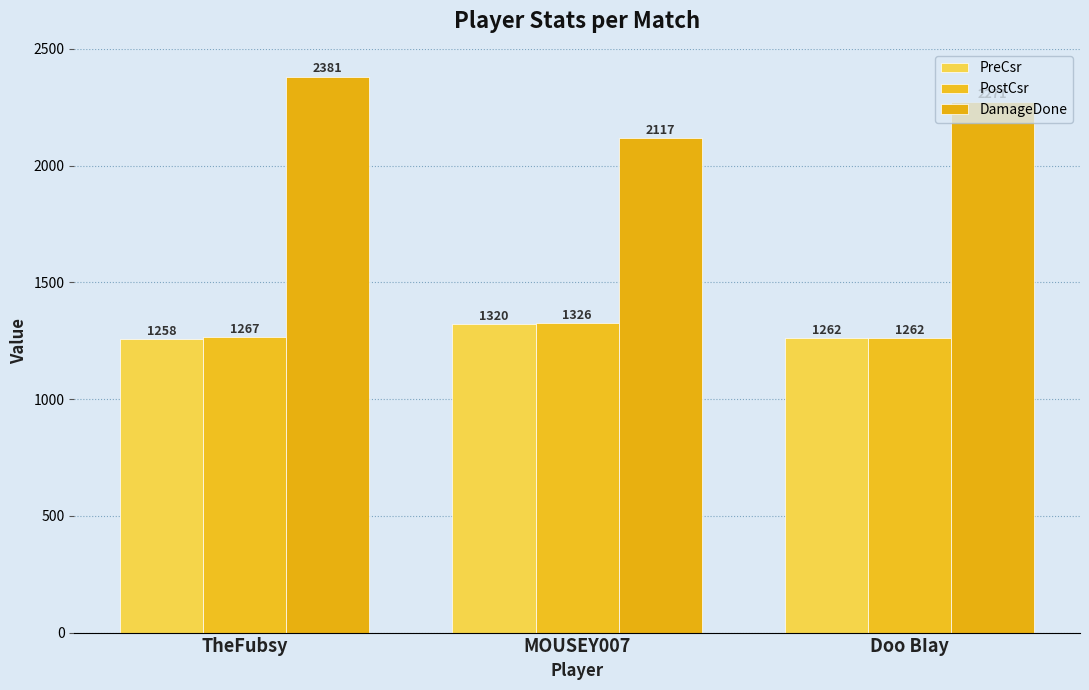

What is the average value of the PostCsr series?

1285